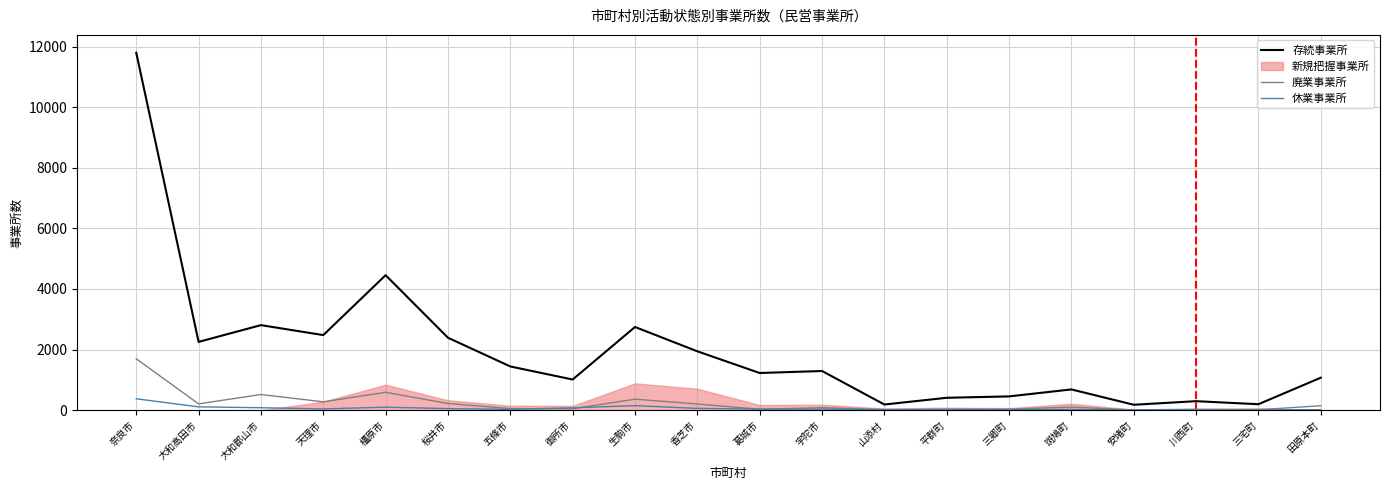

Where is the first local minimum for 休業事業所?

天理市